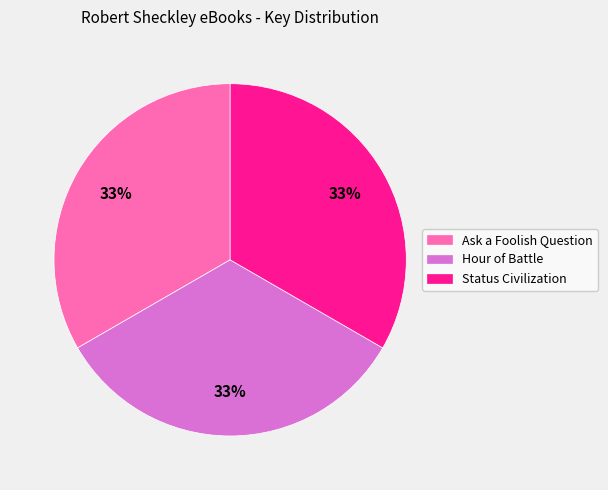

True or false: Status Civilization accounts for 19% of the total.

False